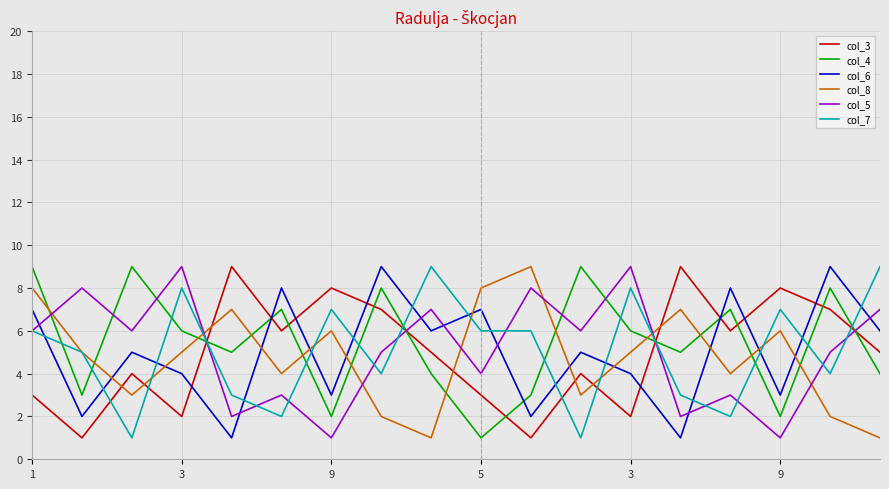

Does the chart display data point markers on the line(s)?

No